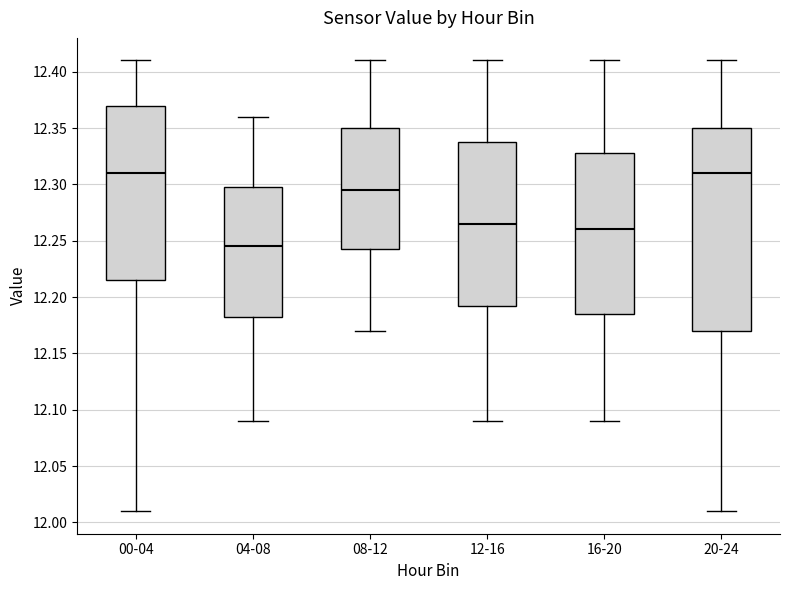

Comparing the boxes themselves (not the whiskers), which one is the tallest?

20-24